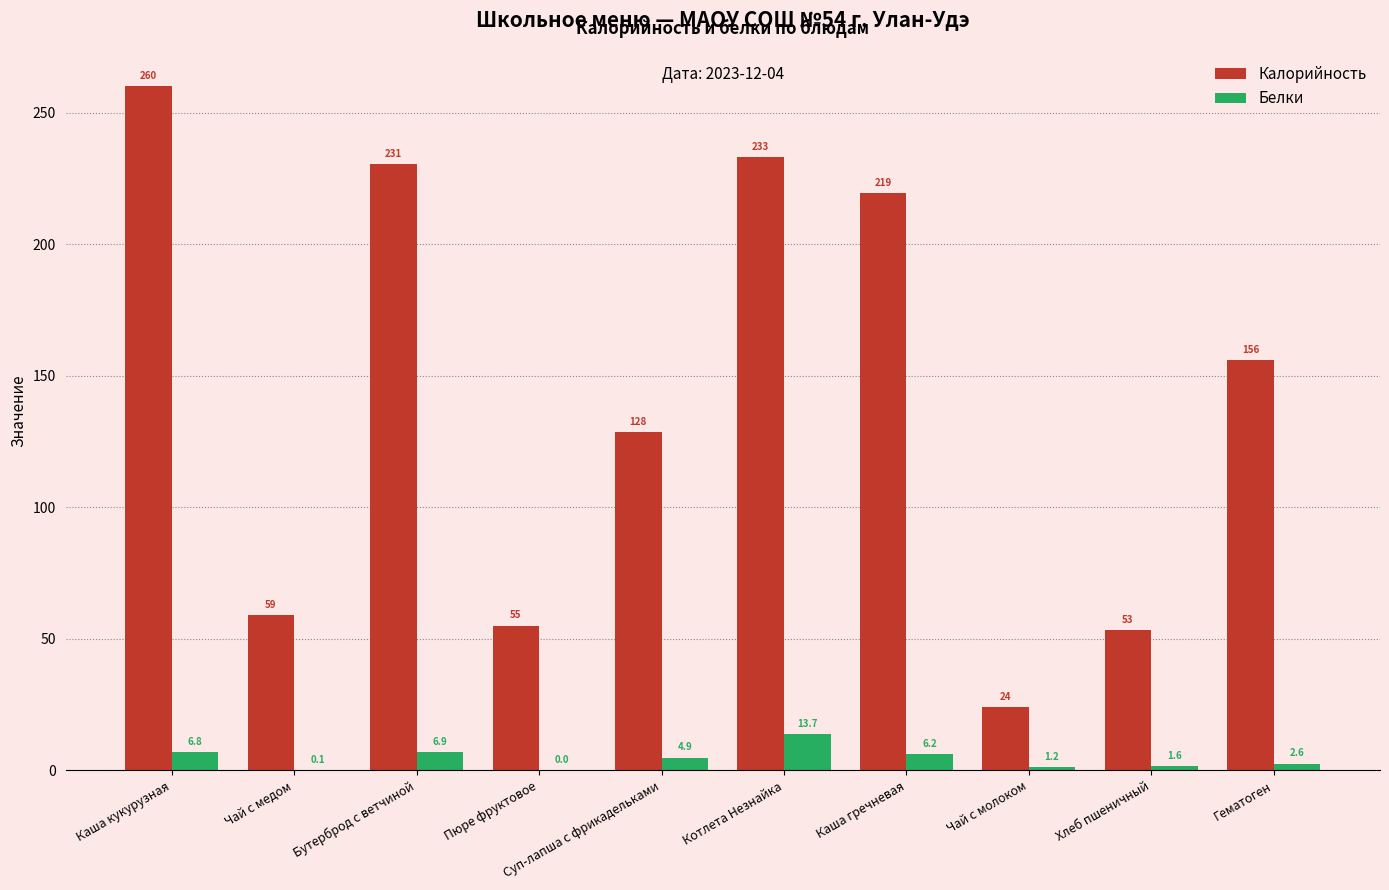

How many groups of bars are there?

10